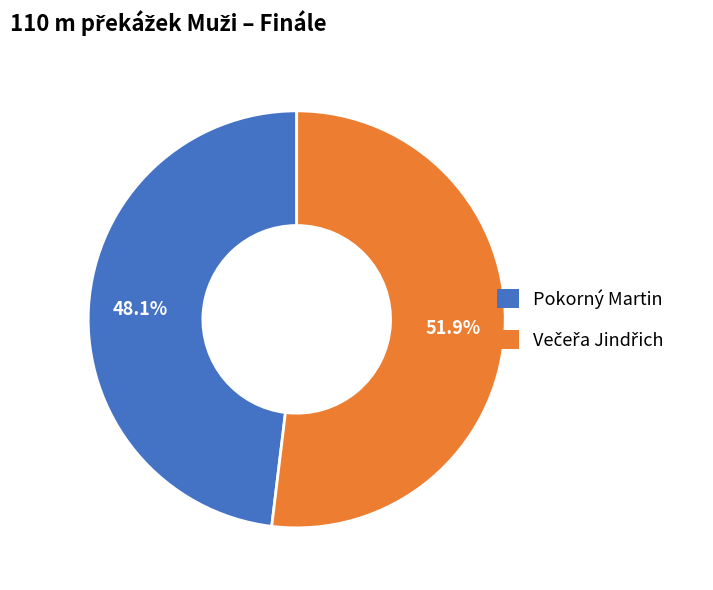

Which category has the smallest portion of the pie?

Pokorný Martin